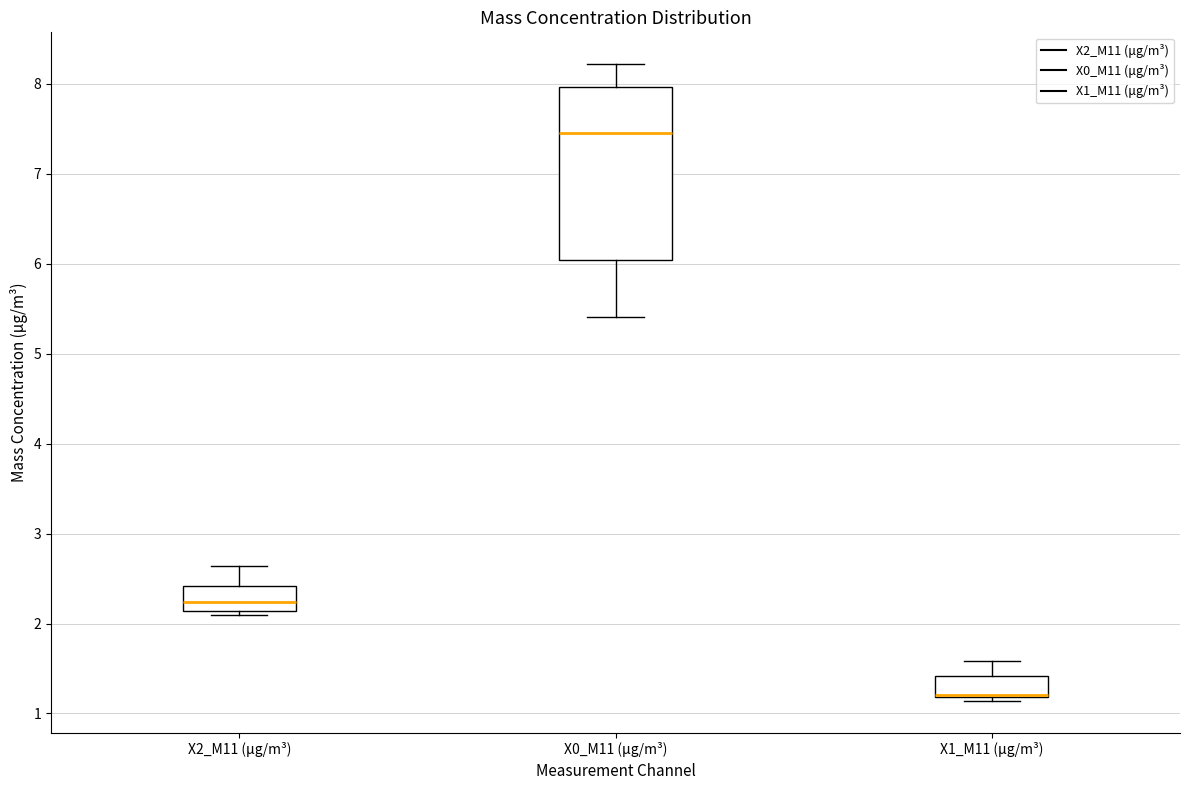

Reading left to right, read every box against the y-axis: the position of its median line, the range the box covers, and the ends of its whiskers. The values are not printed on the chart, so give them approximately, as read against the axis.

X2_M11 (μg/m³): median 2.2, box 2.1 to 2.4, whiskers 2.1 (just below the box's lower edge) to 2.6
X0_M11 (μg/m³): median 7.5, box 6.0 to 8.0, whiskers 5.4 to 8.2
X1_M11 (μg/m³): median 1.2 (drawn on the box's lower edge), box 1.2 to 1.4, whiskers 1.1 to 1.6